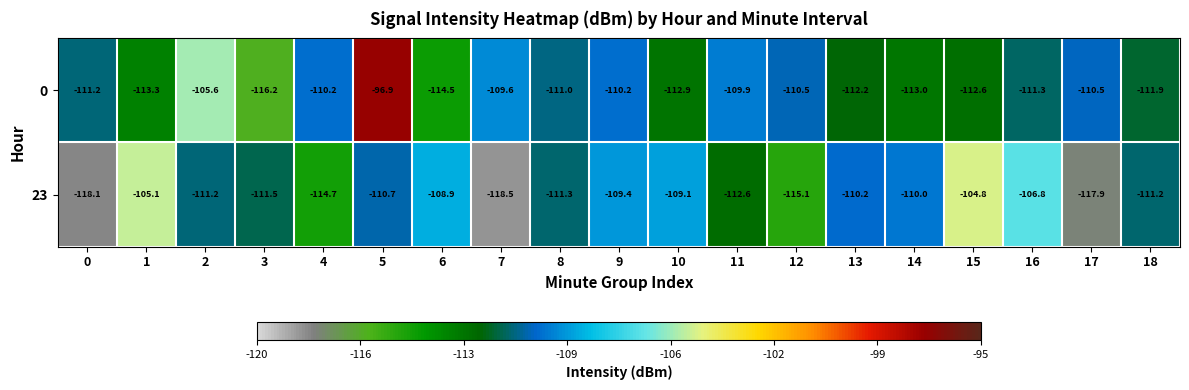

What is the approximate value of 0 at 0?

-111.2